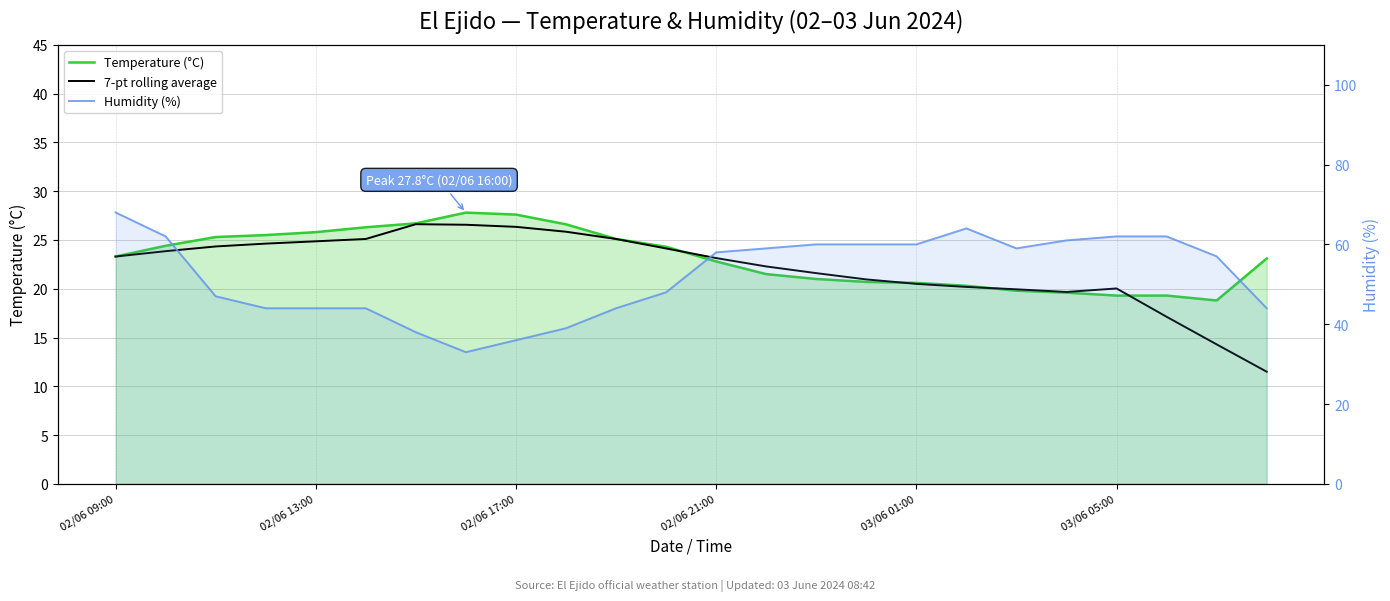

True or false: 7-pt rolling average and Humidity (%) intersect in this chart.

False